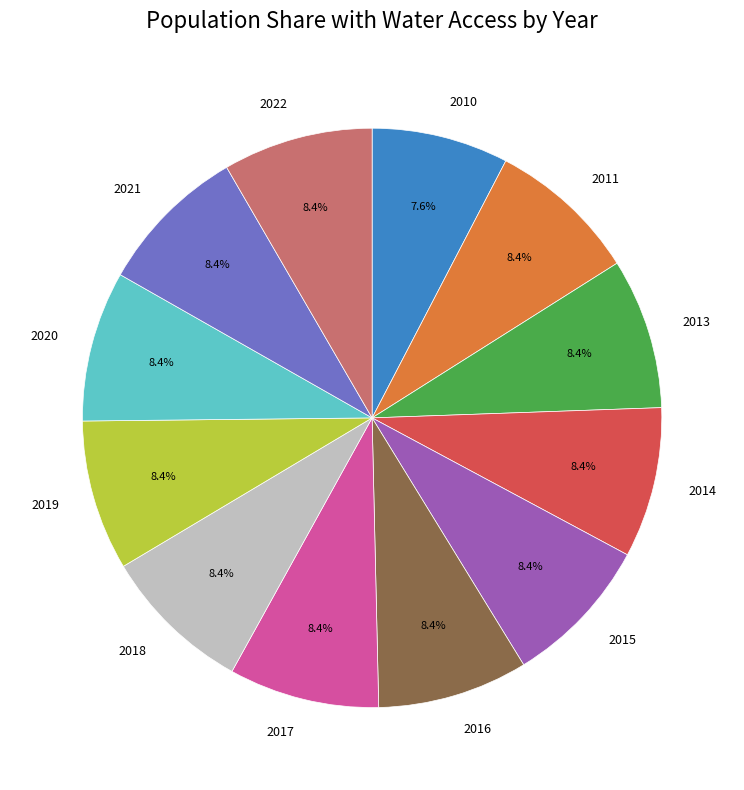

What percentage is the 2014 slice, to the nearest percent?

8%